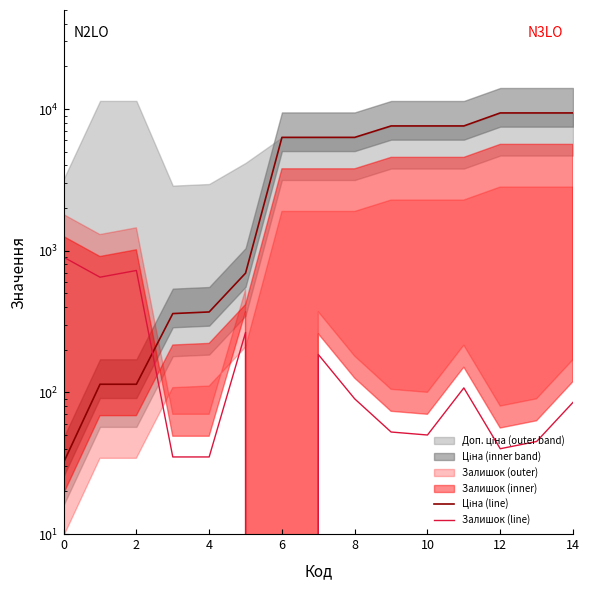

List the series in order of their overall mean, highest first.

Ціна (line), Залишок (line)